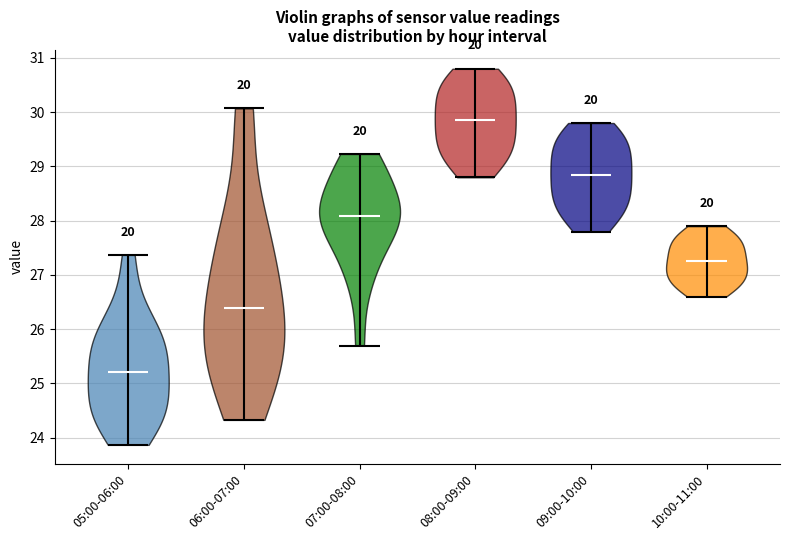

Reading left to right, read every violin against the y-axis: where its median line is, and the lowest and highest points it reaches. The values are not printed on the chart, so give them approximately, as read against the axis.

05:00-06:00: median line 25.2, lowest point 23.9, highest point 27.4
06:00-07:00: median line 26.4, lowest point 24.3, highest point 30.1
07:00-08:00: median line 28.1, lowest point 25.7, highest point 29.2
08:00-09:00: median line 29.9, lowest point 28.8, highest point 30.8
09:00-10:00: median line 28.9, lowest point 27.8, highest point 29.8
10:00-11:00: median line 27.3, lowest point 26.6, highest point 27.9